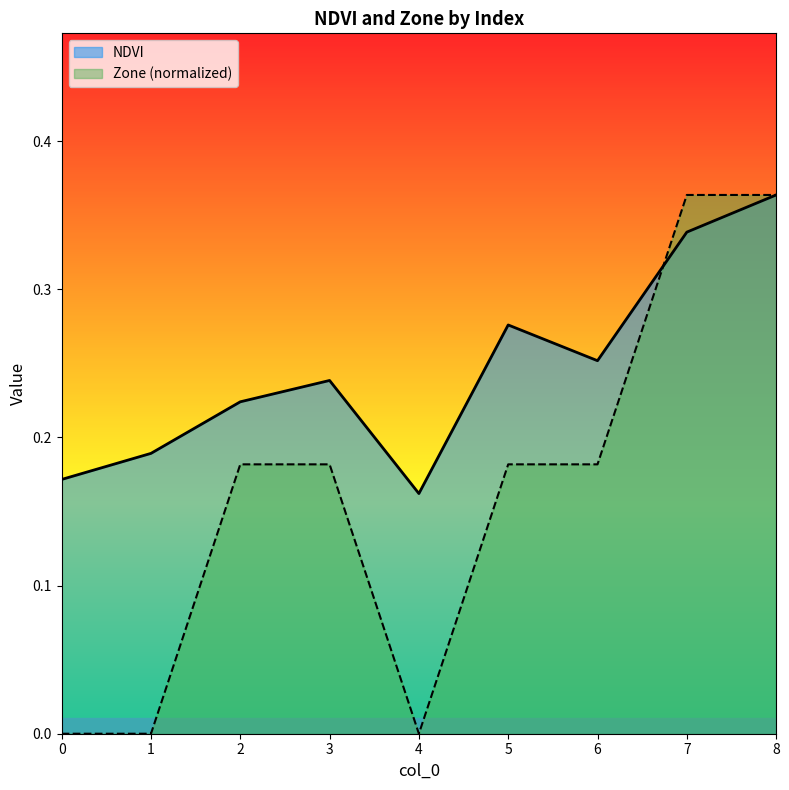

Which category has the highest value in the NDVI series?

8